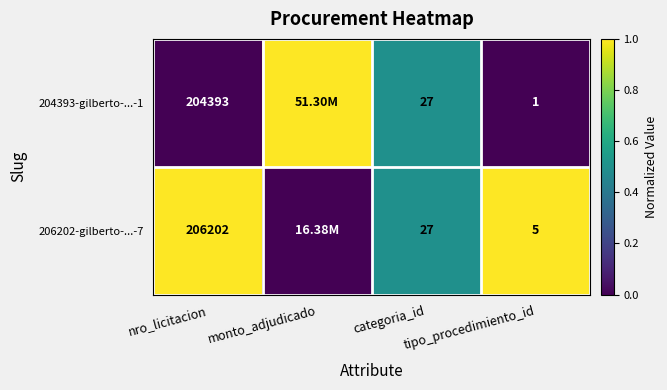

What is the sum of the 206202-gilberto-...-7 values at tipo_procedimiento_id and categoria_id?

1.5